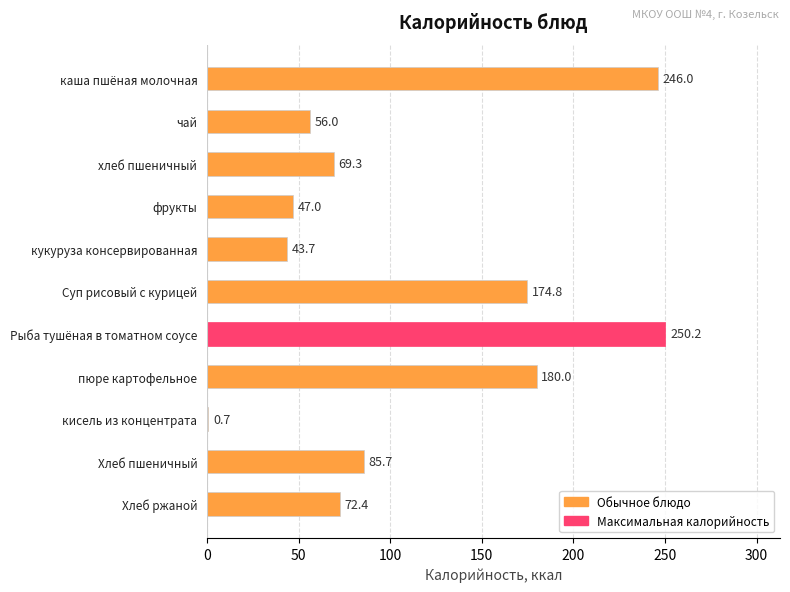

At which label is the value closest to 125?

Хлеб пшеничный